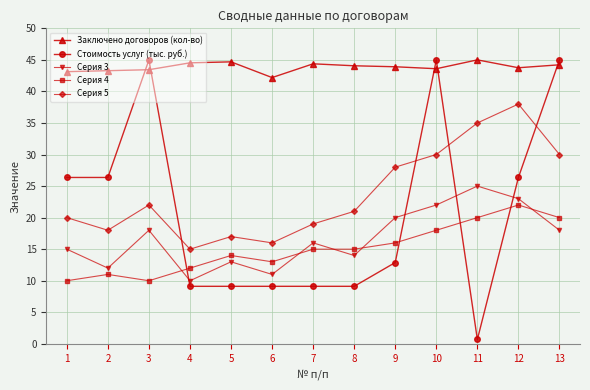

What is the sum of the Стоимость услуг (тыс. руб.) values at 8 and 10?

54.1